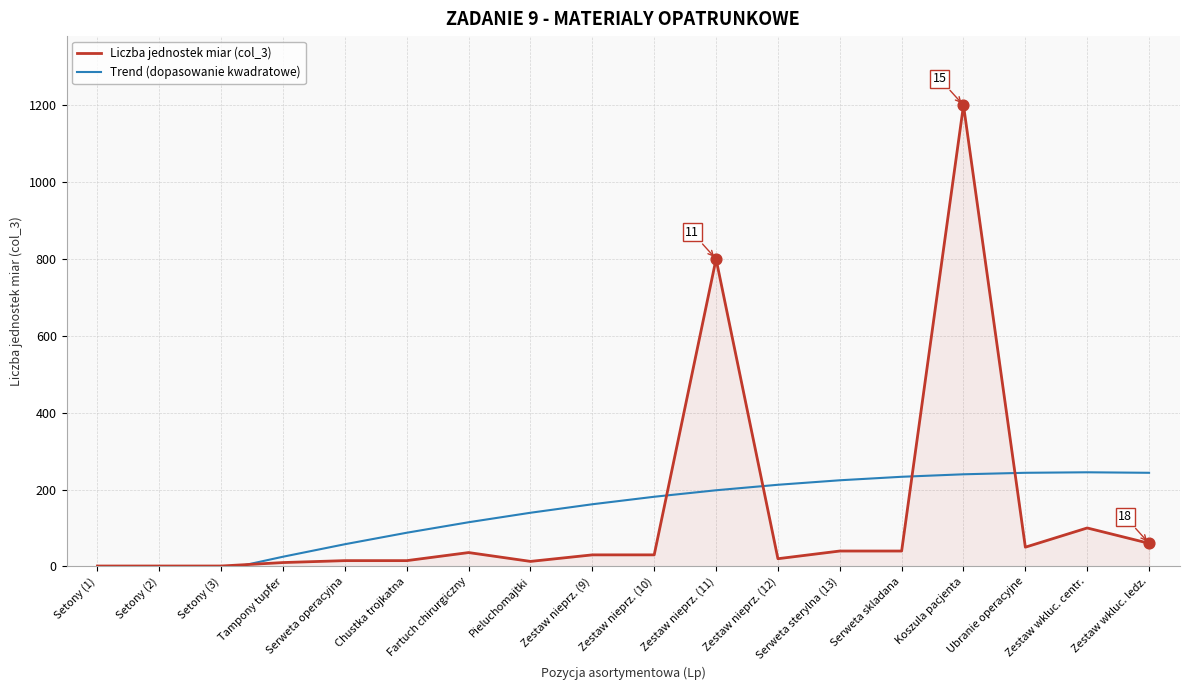

What is the total value across all series at Fartuch chirurgiczny?

150.9